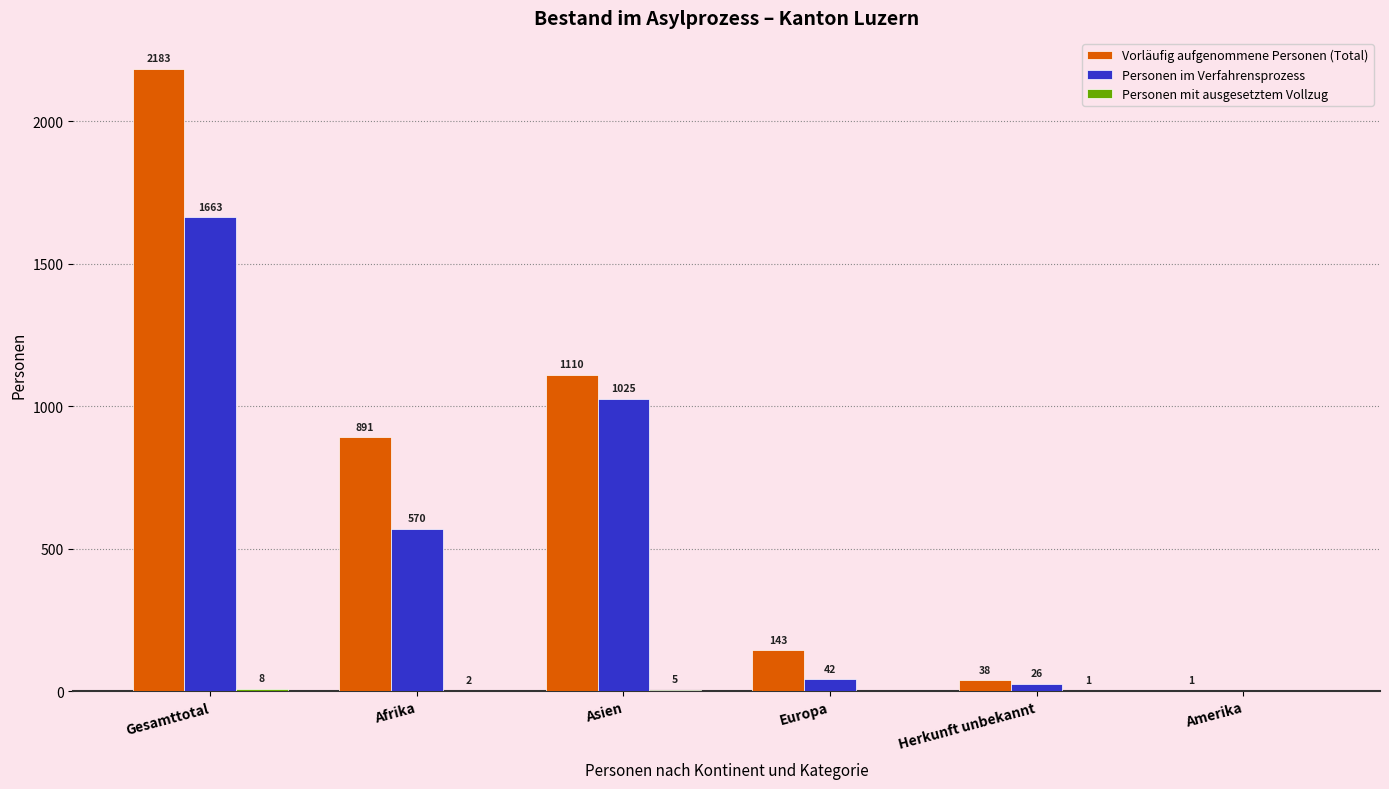

Which series has the largest total across all categories?

Vorläufig aufgenommene Personen (Total)